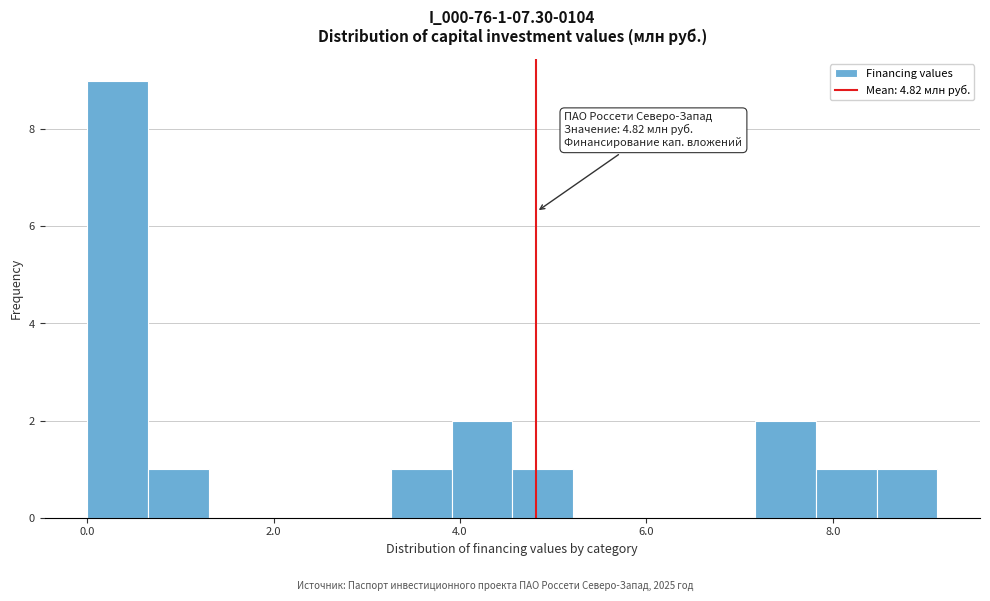

Around what value on the x-axis is the tallest bar? Give the approximate position of its centre, as read against the axis.

0.4